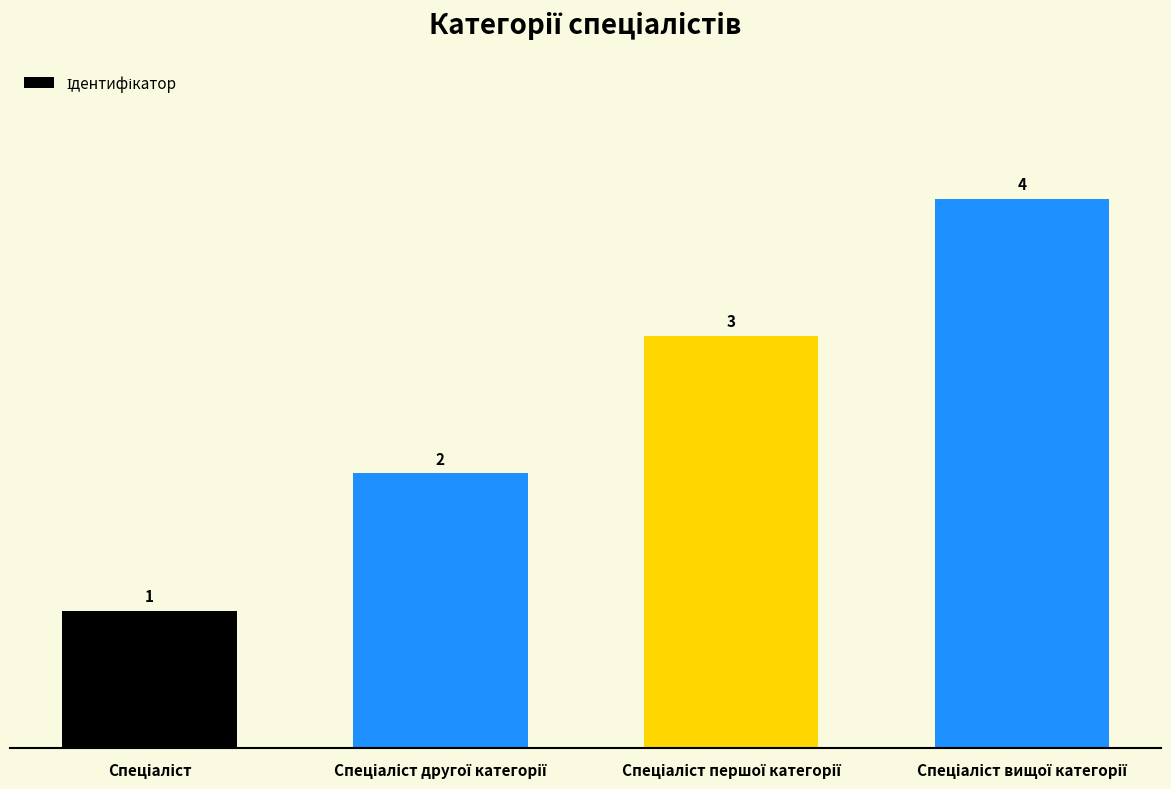

How many values are between 2 and 4?

3